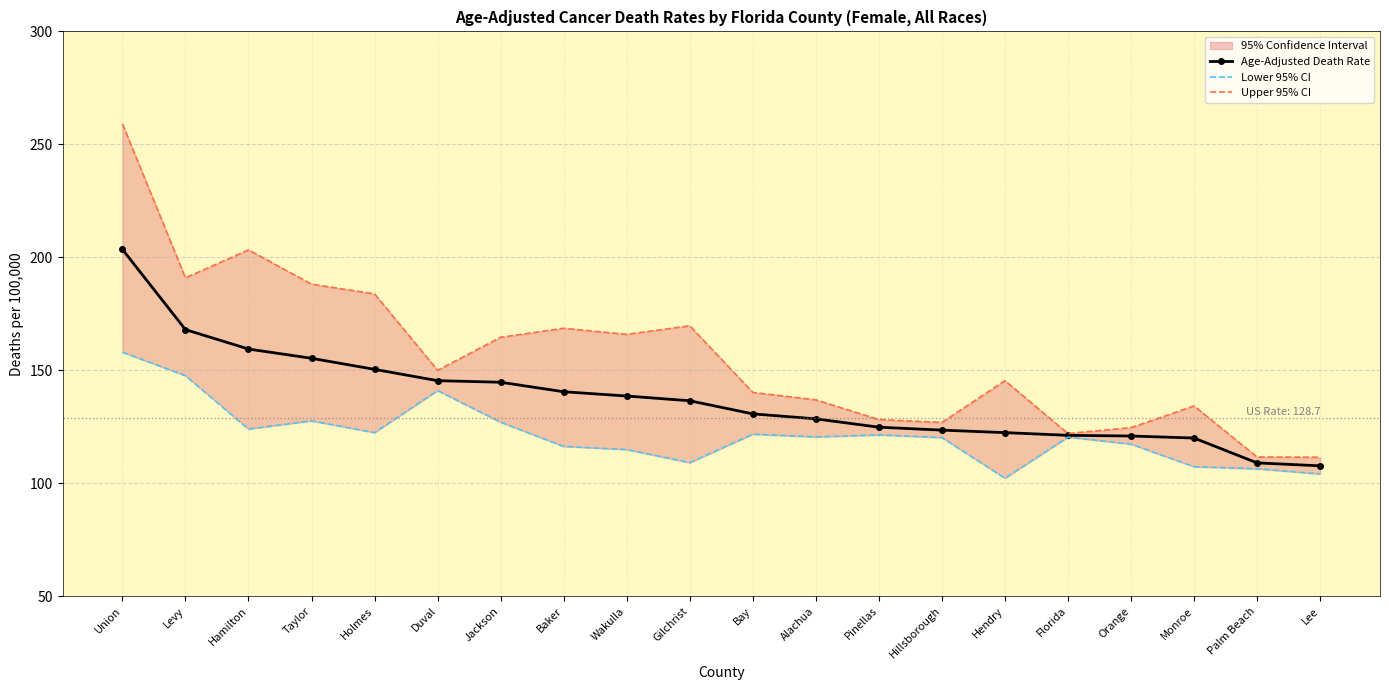

Between Pinellas and Levy, which is larger?

Levy